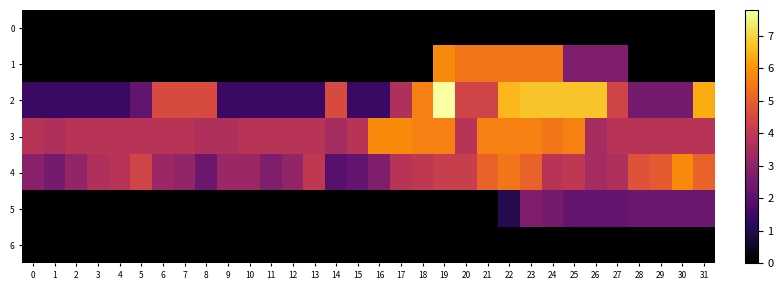

Which series has the largest total across all categories?

3